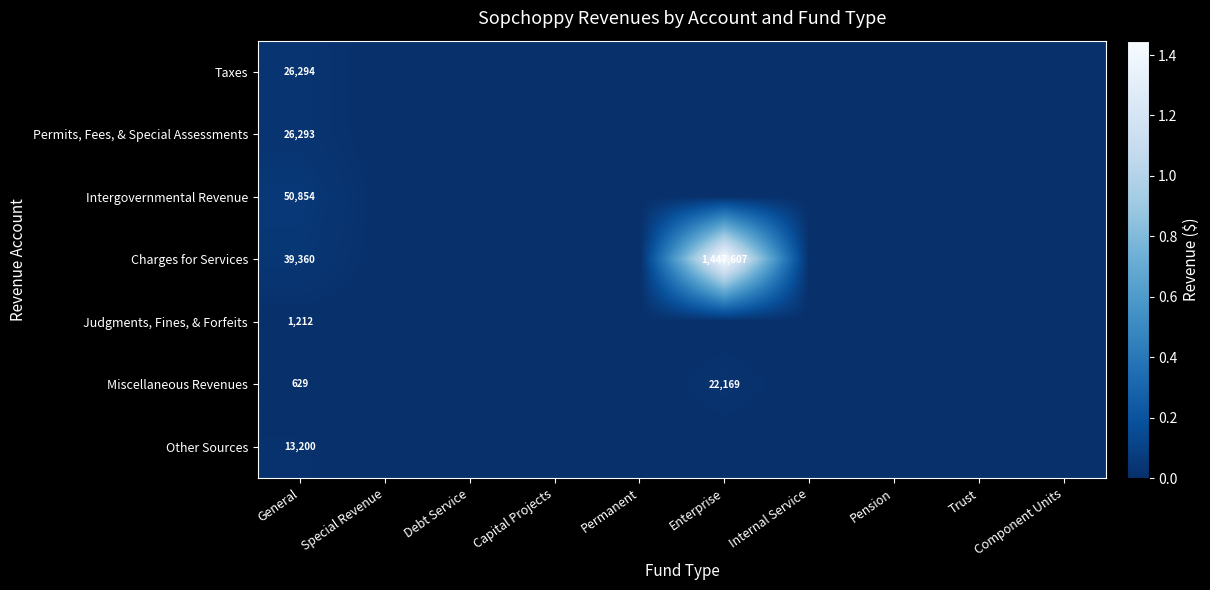

At which category is the sum across all series the highest?

Enterprise